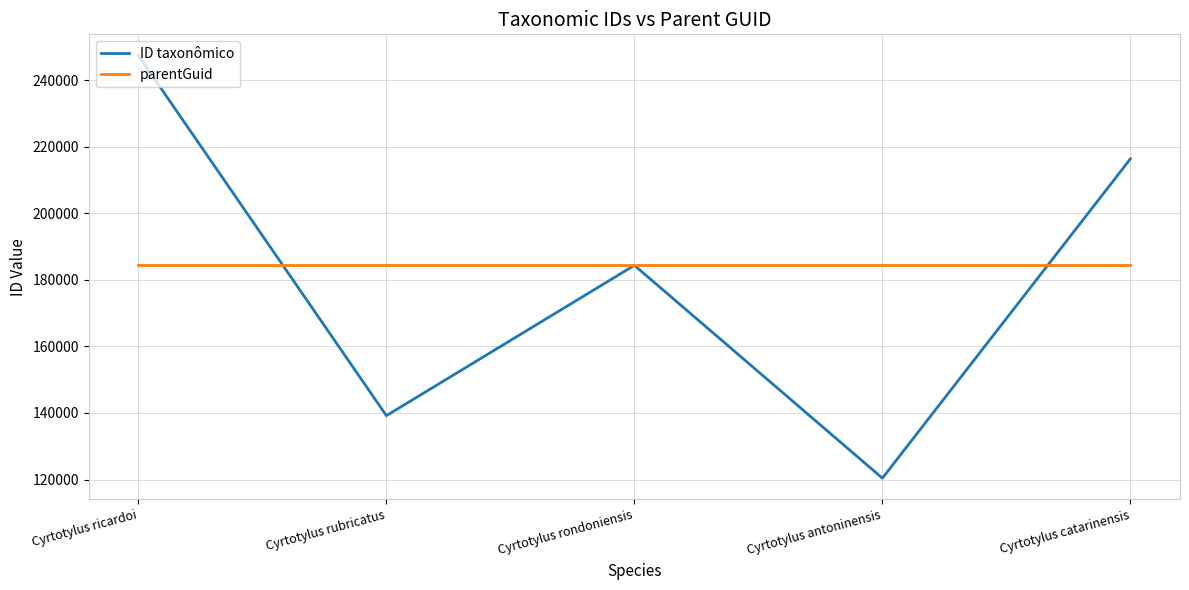

Rank the series by their maximum value, from lowest to highest.

parentGuid, ID taxonômico